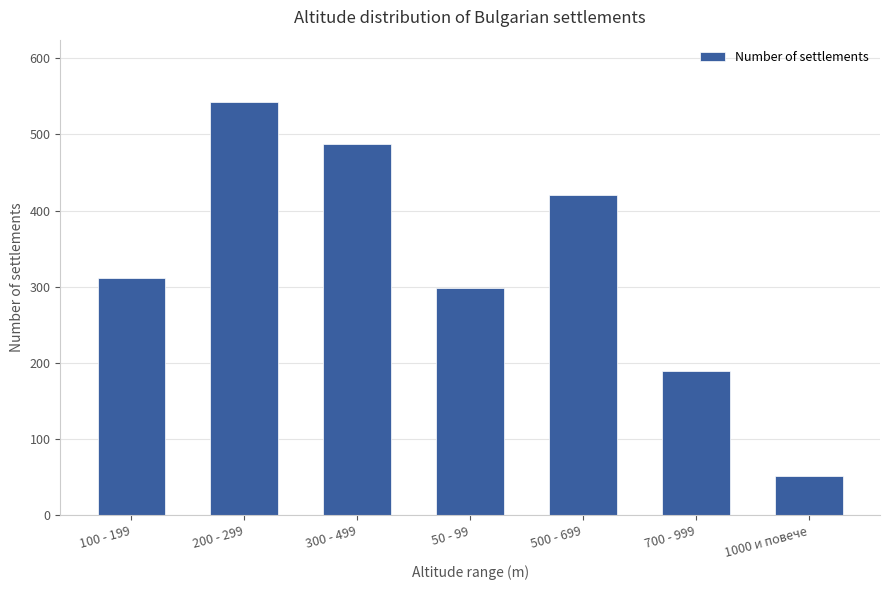

What is the smallest value displayed?

52